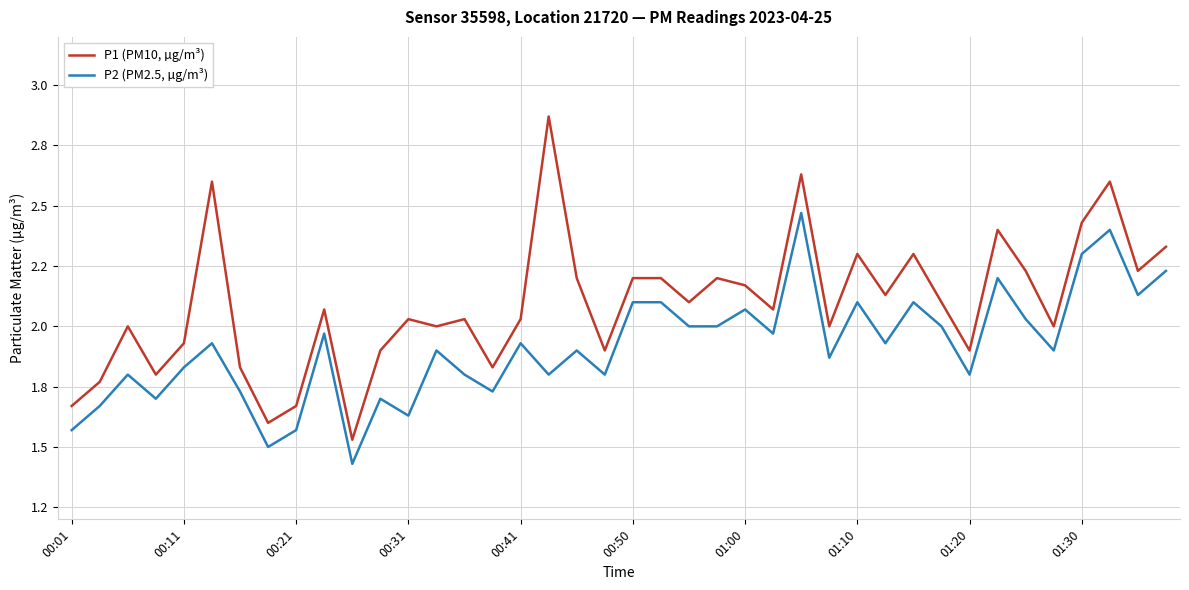

Which series has the largest total across all categories?

P1 (PM10, µg/m³)